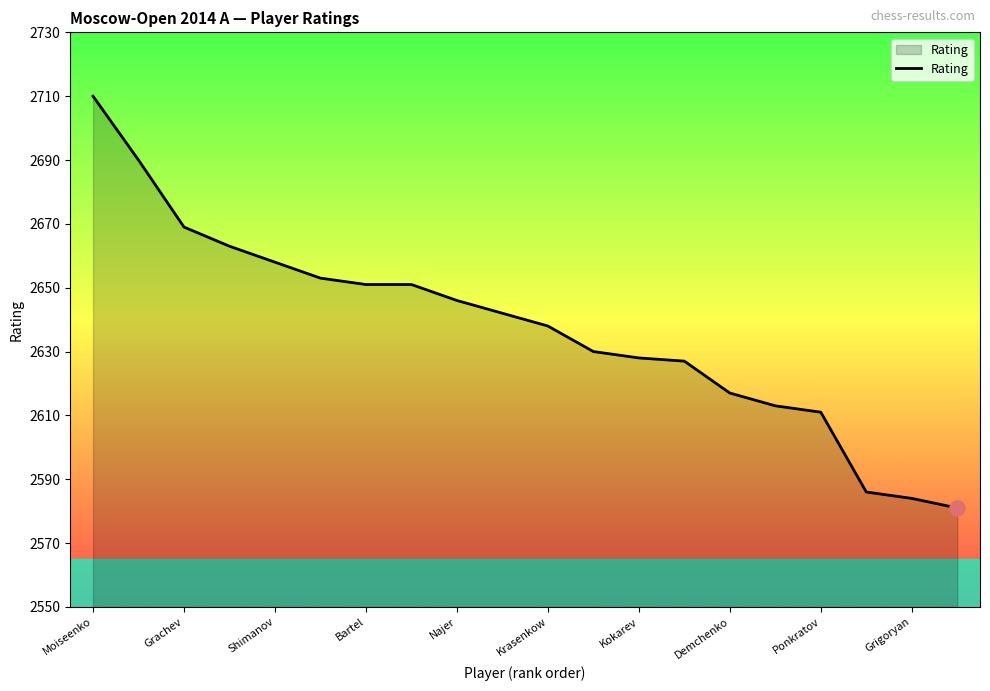

What is the difference between the maximum and minimum values?

129